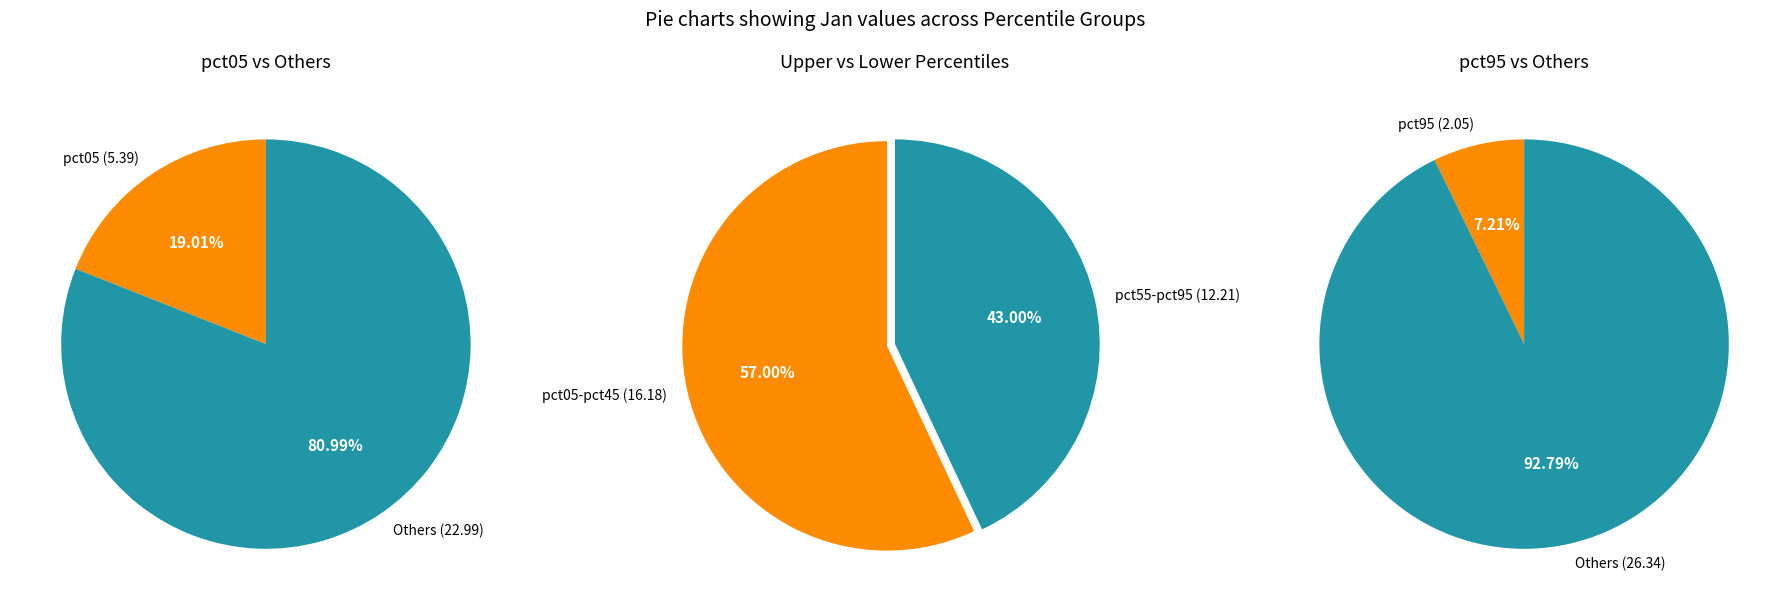

Which category has the smallest portion of the pie?

pct95